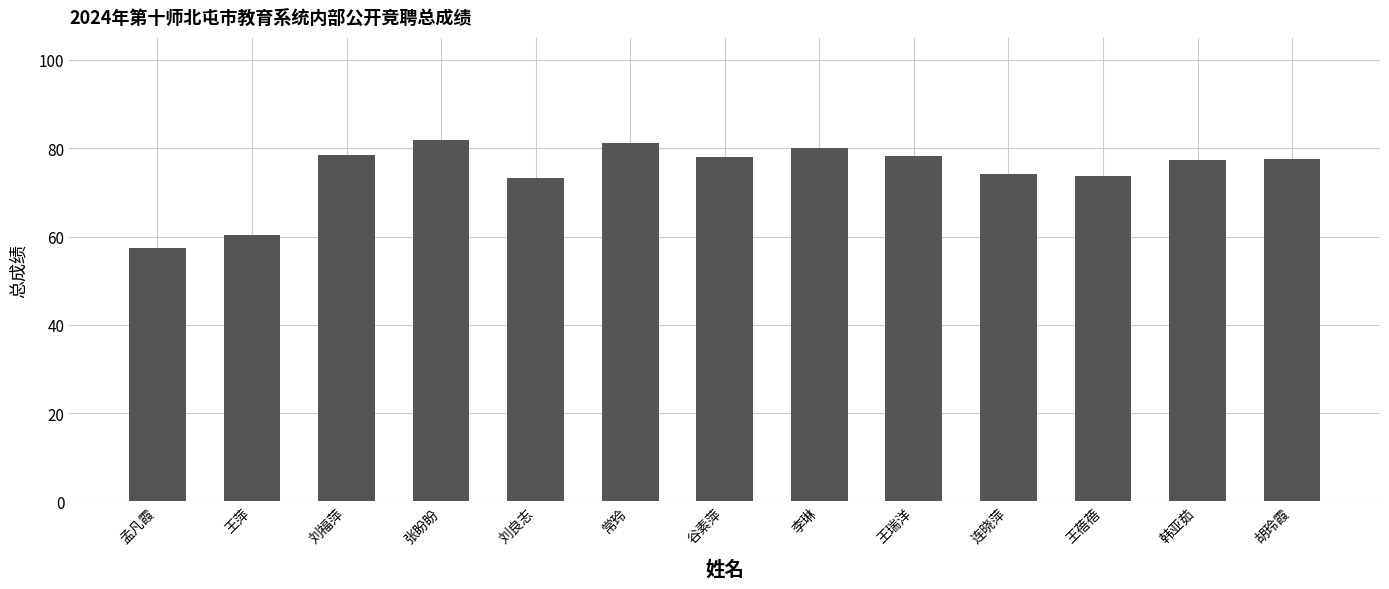

What is the sum of the values at 李琳 and 孟凡霞?

137.5